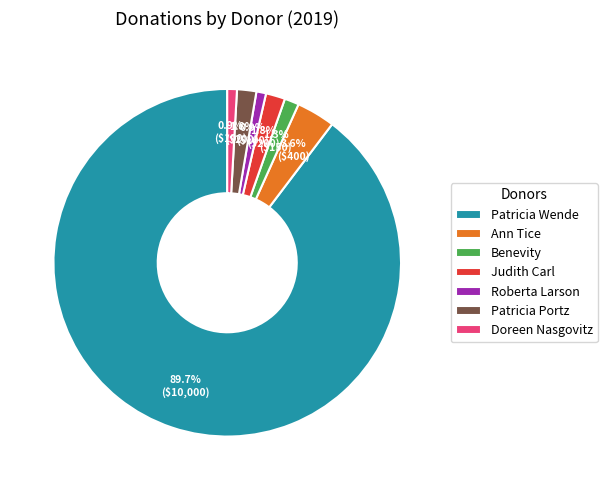

To the nearest percent, what portion does Patricia Wende represent?

90%